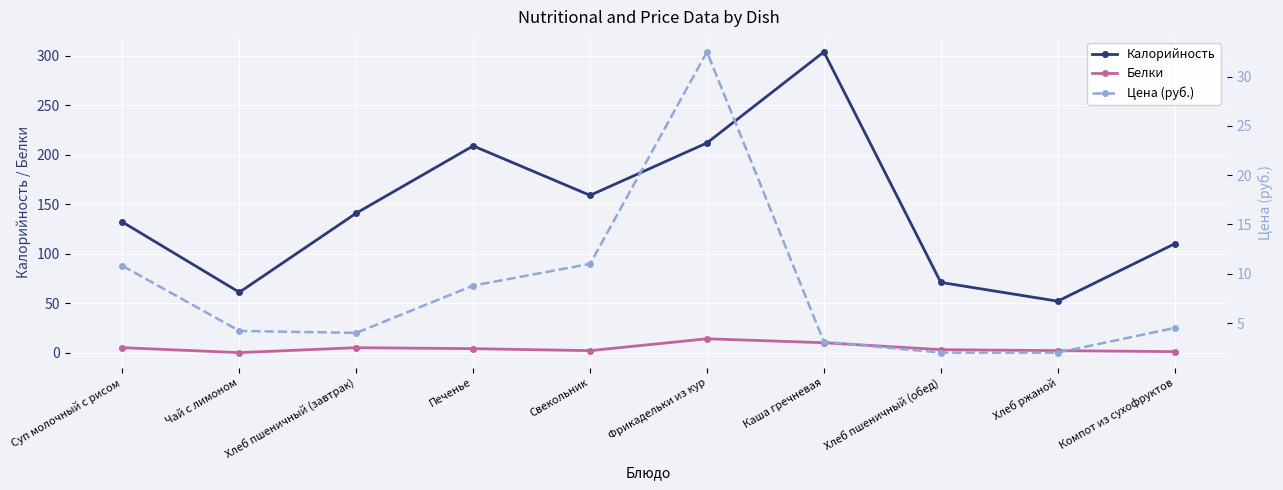

What is the label of the 2nd point from the left?

Чай с лимоном